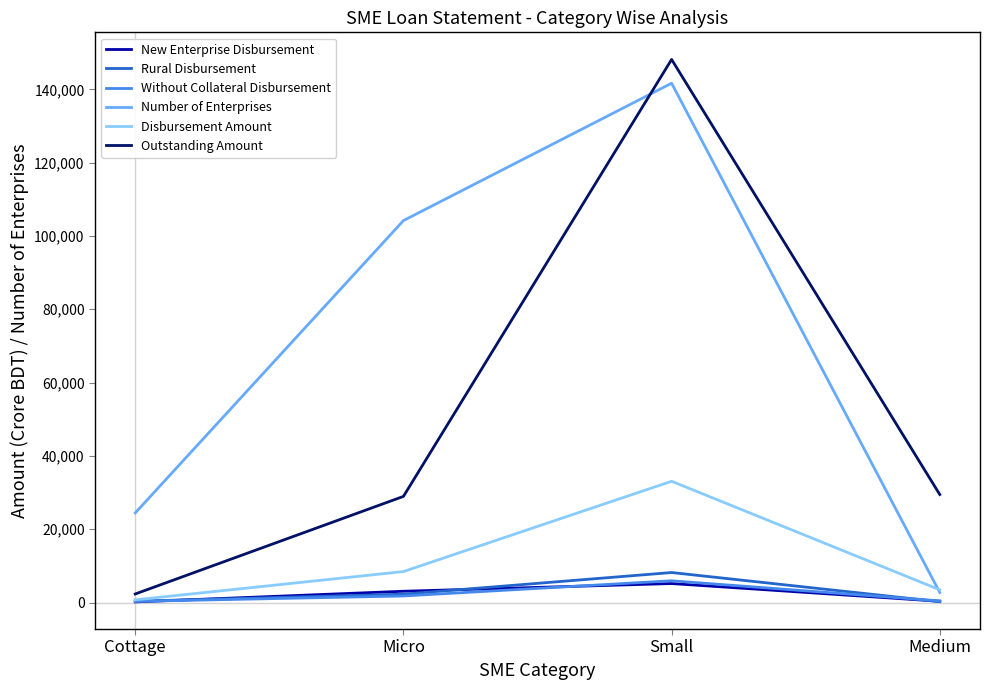

What is the difference between the highest and lowest values at Cottage?

24277.5